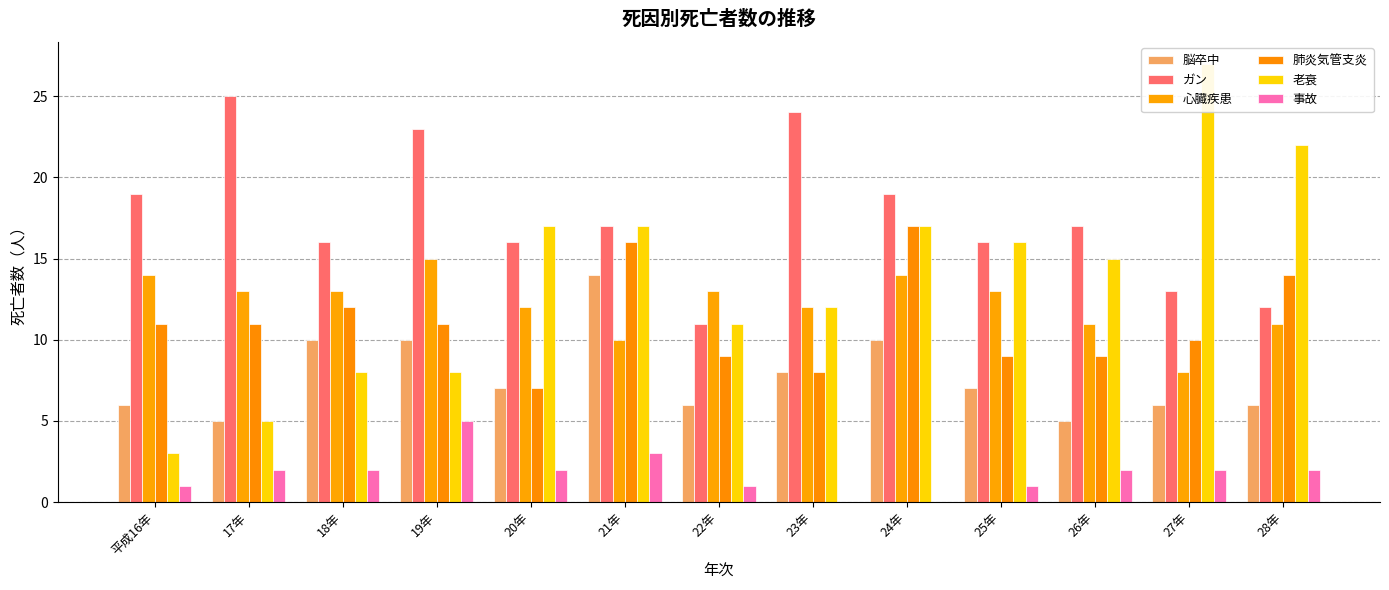

Reading left to right, list all the values displayed in this chart.

脳卒中: 平成16年=6	17年=5	18年=10	19年=10	20年=7	21年=14	22年=6	23年=8	24年=10	25年=7	26年=5	27年=6	28年=6
ガン: 平成16年=19	17年=25	18年=16	19年=23	20年=16	21年=17	22年=11	23年=24	24年=19	25年=16	26年=17	27年=13	28年=12
心臓疾患: 平成16年=14	17年=13	18年=13	19年=15	20年=12	21年=10	22年=13	23年=12	24年=14	25年=13	26年=11	27年=8	28年=11
肺炎気管支炎: 平成16年=11	17年=11	18年=12	19年=11	20年=7	21年=16	22年=9	23年=8	24年=17	25年=9	26年=9	27年=10	28年=14
老衰: 平成16年=3	17年=5	18年=8	19年=8	20年=17	21年=17	22年=11	23年=12	24年=17	25年=16	26年=15	27年=27	28年=22
事故: 平成16年=1	17年=2	18年=2	19年=5	20年=2	21年=3	22年=1	23年=0	24年=0	25年=1	26年=2	27年=2	28年=2